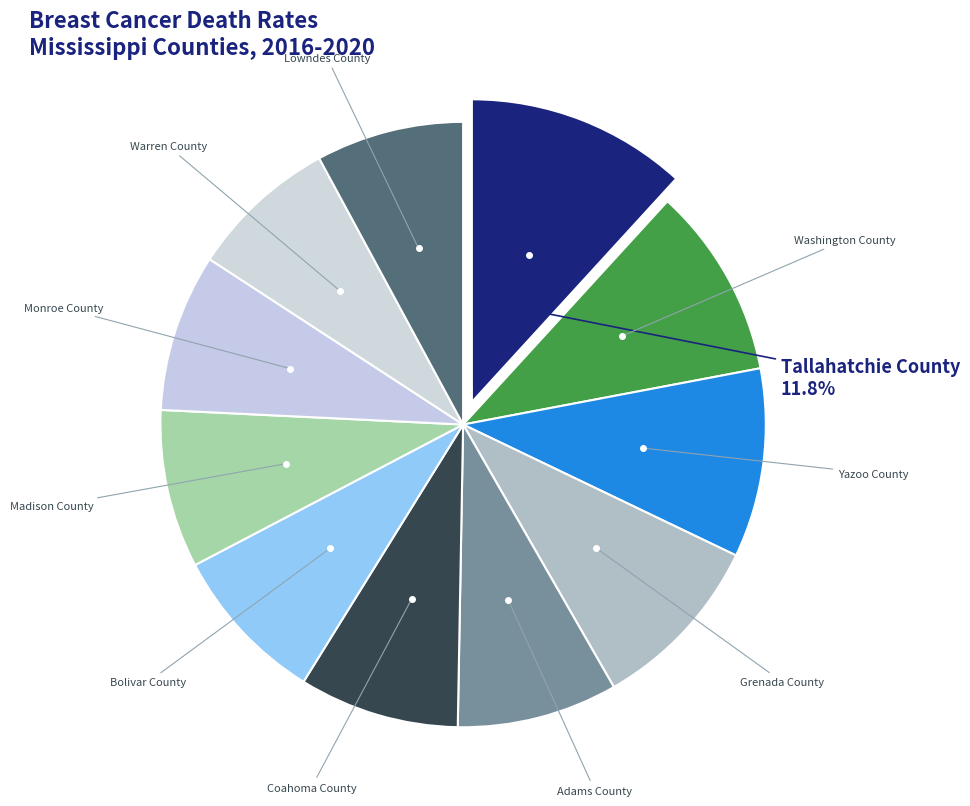

Count the number of slices in the pie.

11